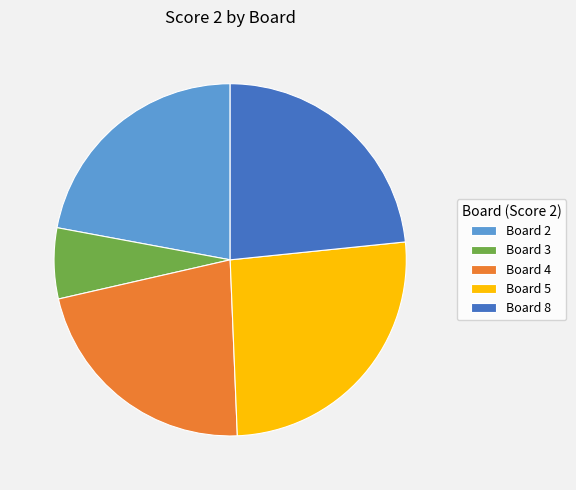

What is the smallest slice in the pie chart?

Board 3